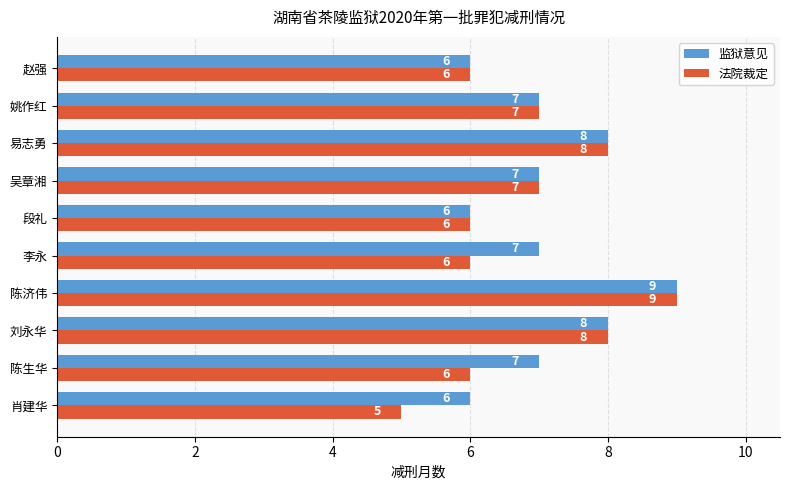

Which series has the largest total across all categories?

监狱意见